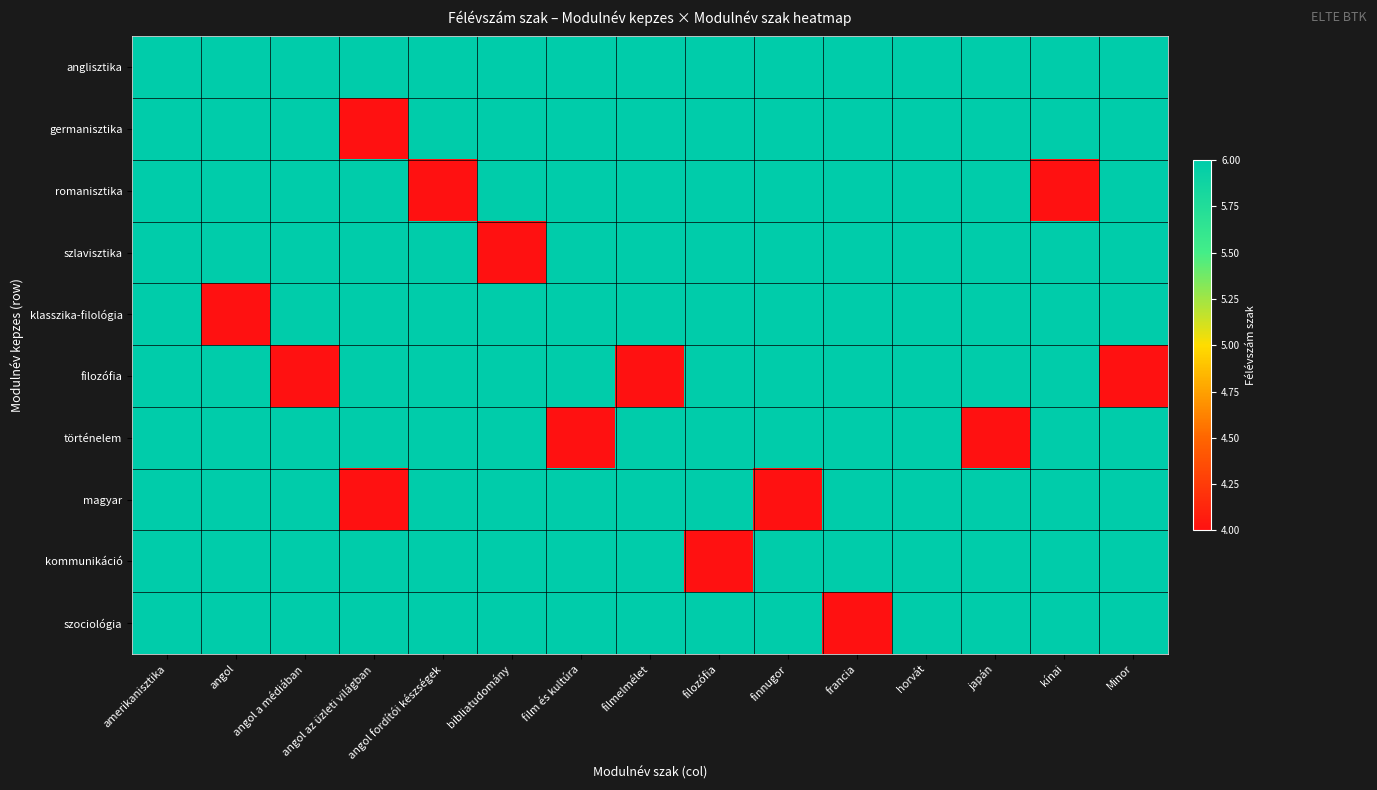

Rank the series at kínai from lowest to highest value.

romanisztika, anglisztika, germanisztika, szlavisztika, klasszika-filológia, filozófia, történelem, magyar, kommunikáció, szociológia